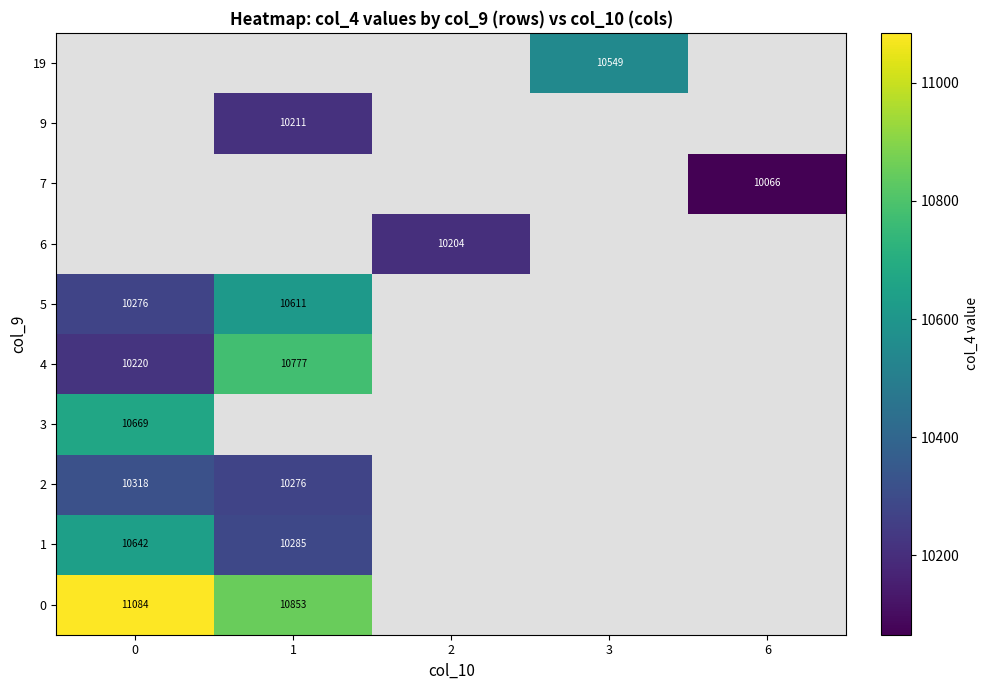

Is it true that 9 equals 10211 at 1?

True